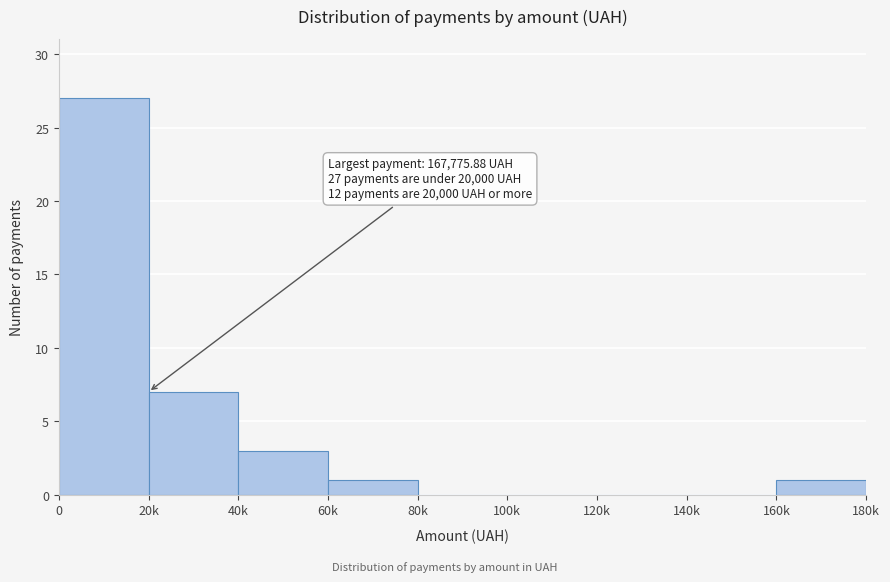

Reading left to right, list all the values displayed in this chart.

0=27	20k=7	40k=3	60k=1	80k=0	100k=0	120k=0	140k=0	160k=1